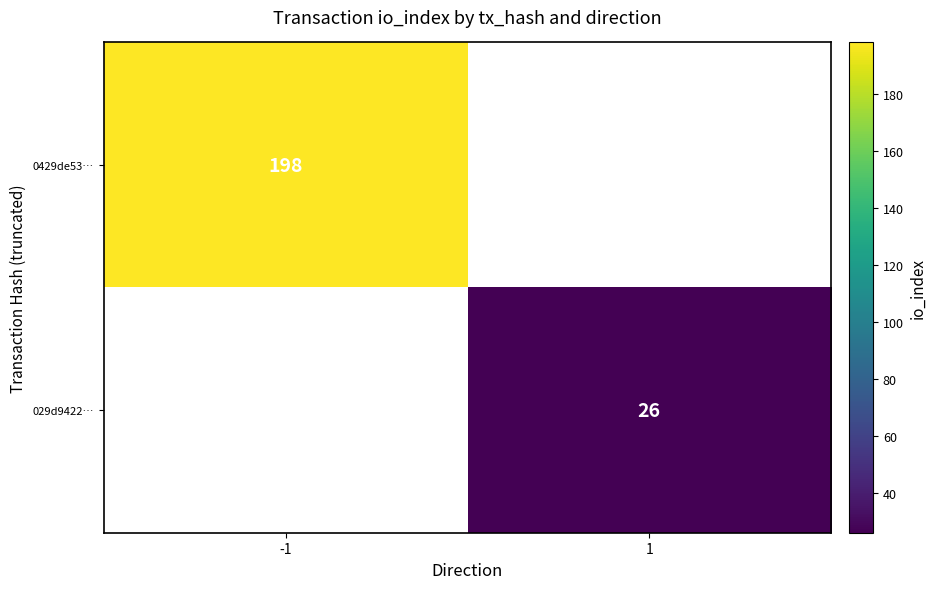

The value of 0429de53… at -1 is 303. True or false?

False